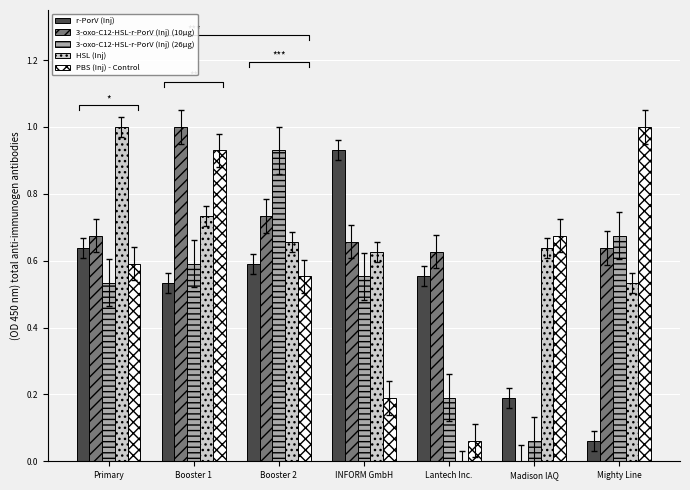

What is the maximum value shown in the chart?

1.0